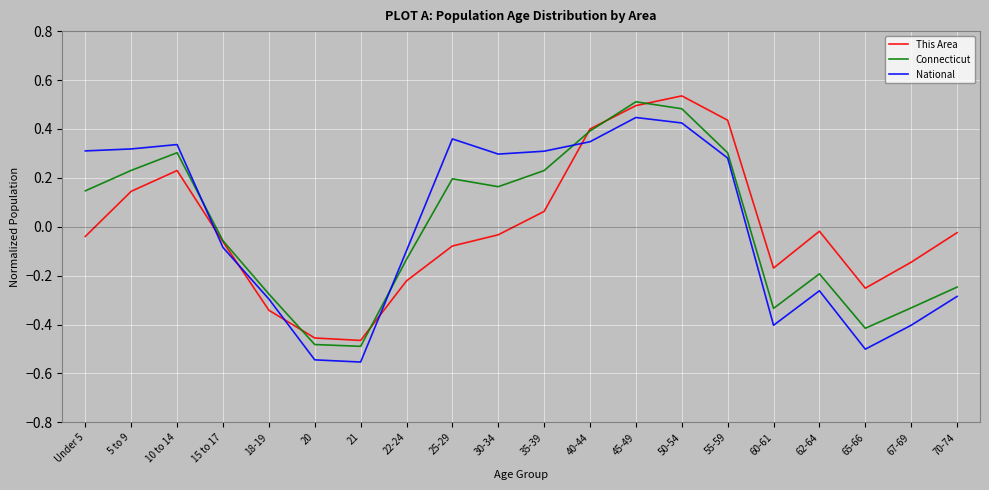

Rank the series at 65-66 from highest to lowest value.

This Area, Connecticut, National